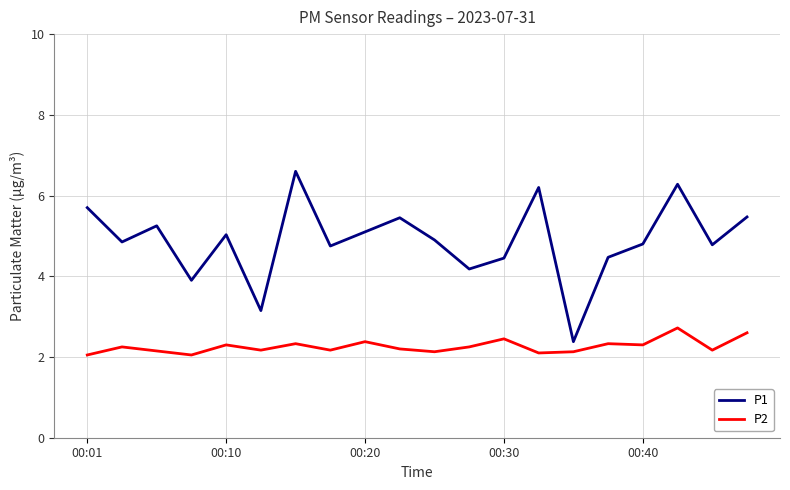

What is the greatest value displayed?

6.6